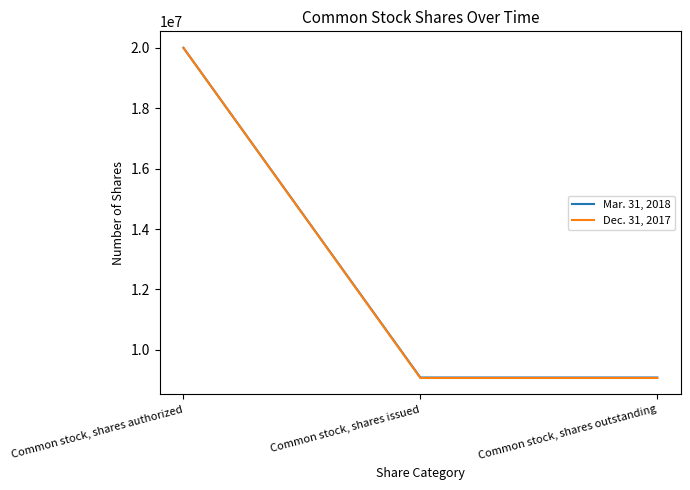

What is the sum of the Mar. 31, 2018 values at Common stock, shares outstanding and Common stock, shares authorized?

29084277